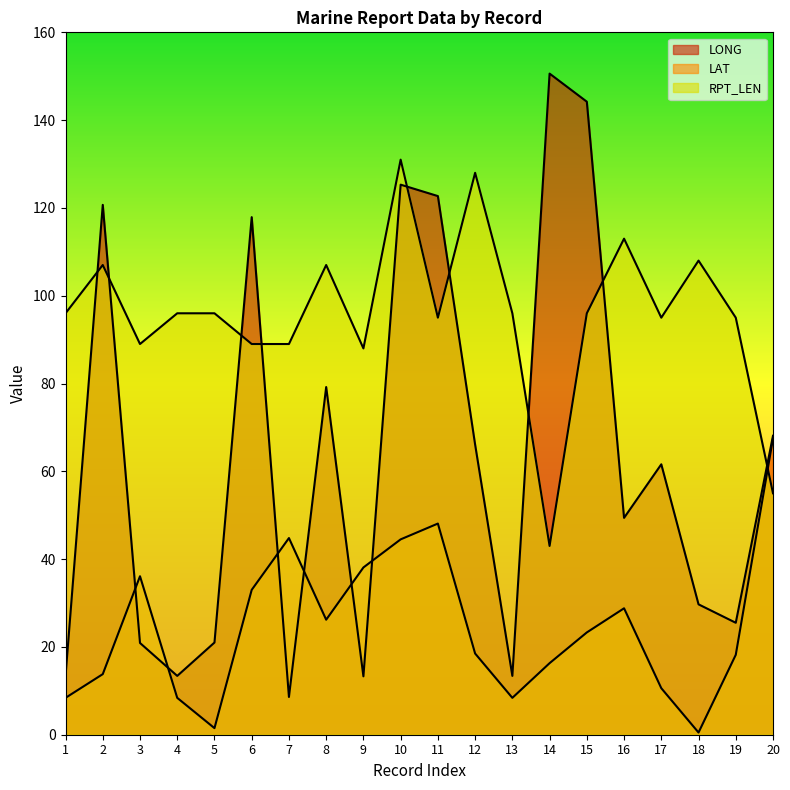

What is the greatest value displayed?

150.6